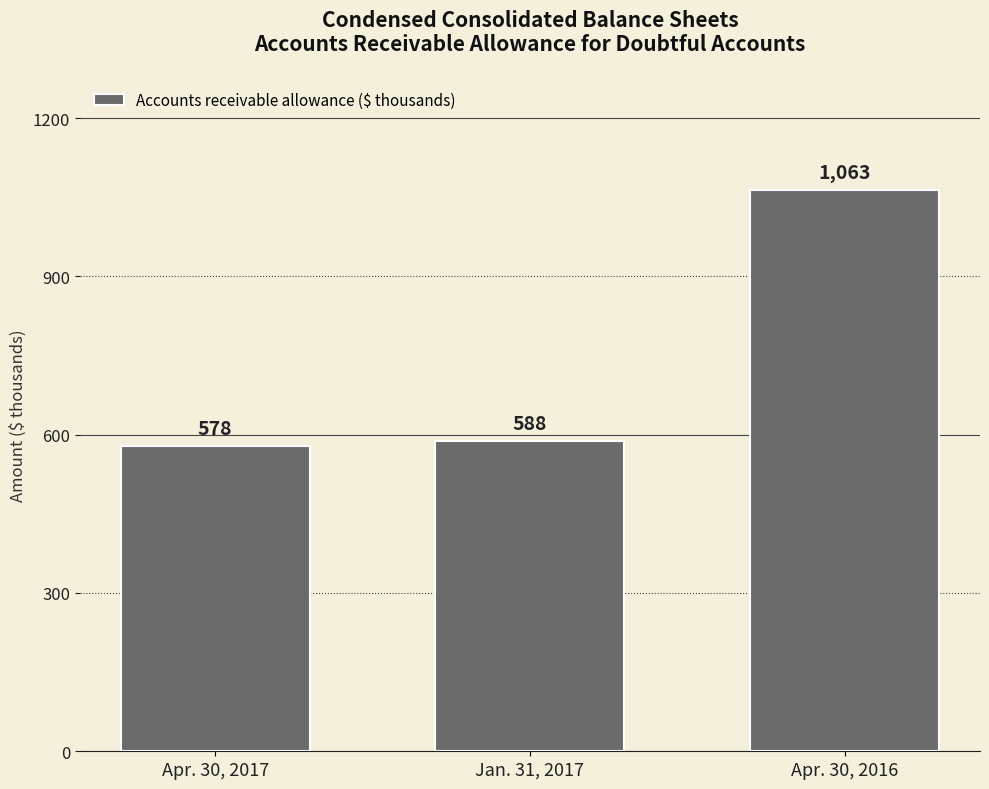

How many values are below 588?

1